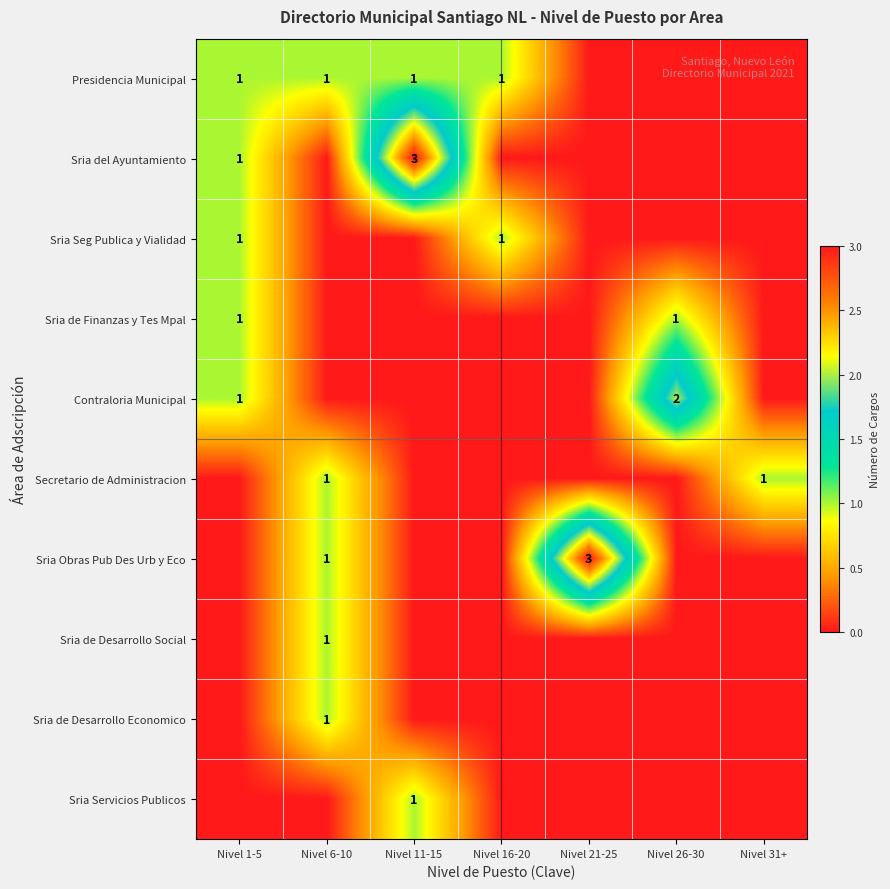

Which category has the highest value in the Sria de Desarrollo Economico series?

Nivel 6-10